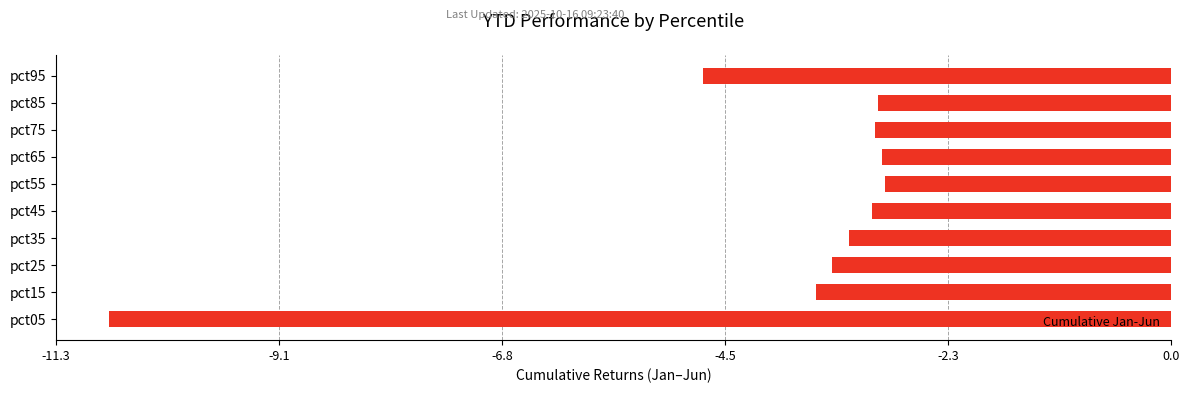

What is the smallest value displayed?

-10.8